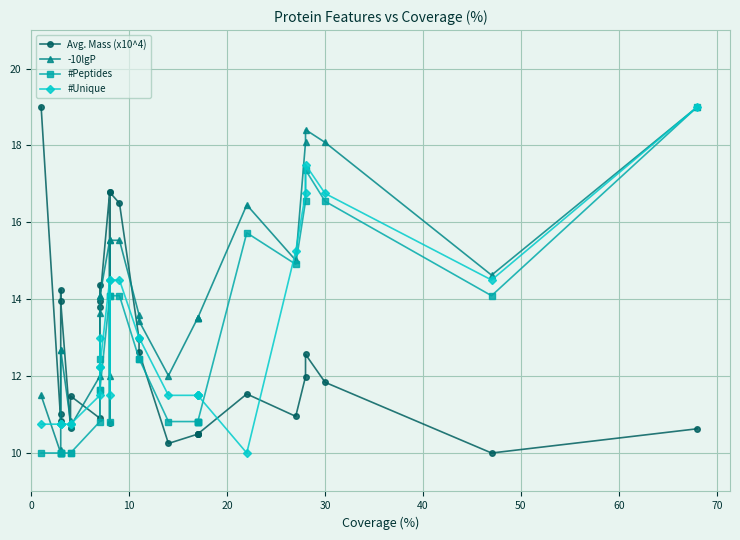

True or false: Avg. Mass (x10^4) has more than 1 interior local peaks.

True